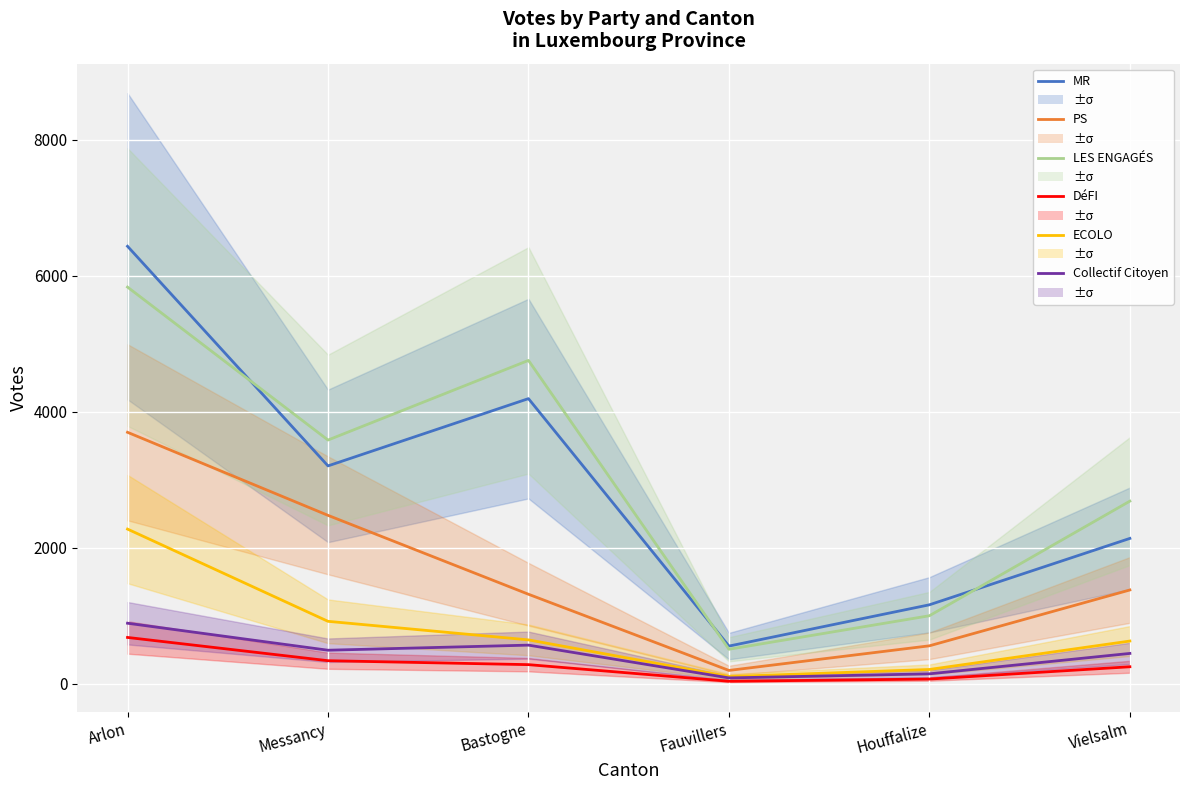

Between Arlon and Messancy, which series saw the biggest shift?

MR